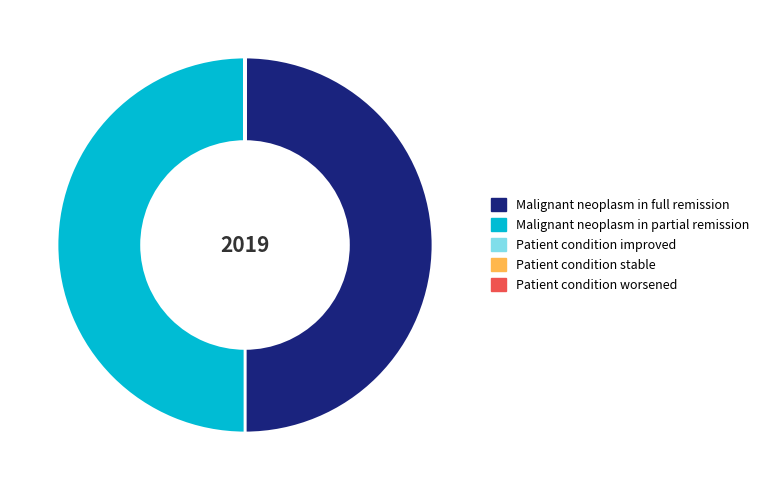

Is it true that Malignant neoplasm in full remission is 61% of the pie?

False